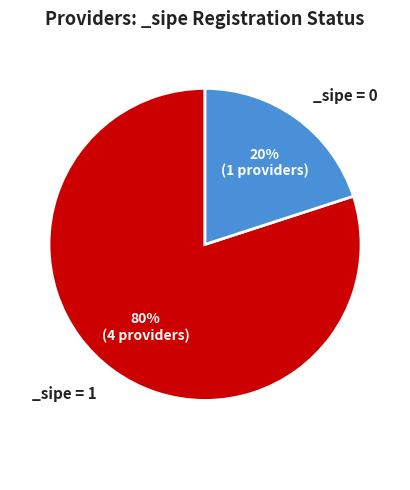

Is there a majority slice in this chart?

Yes